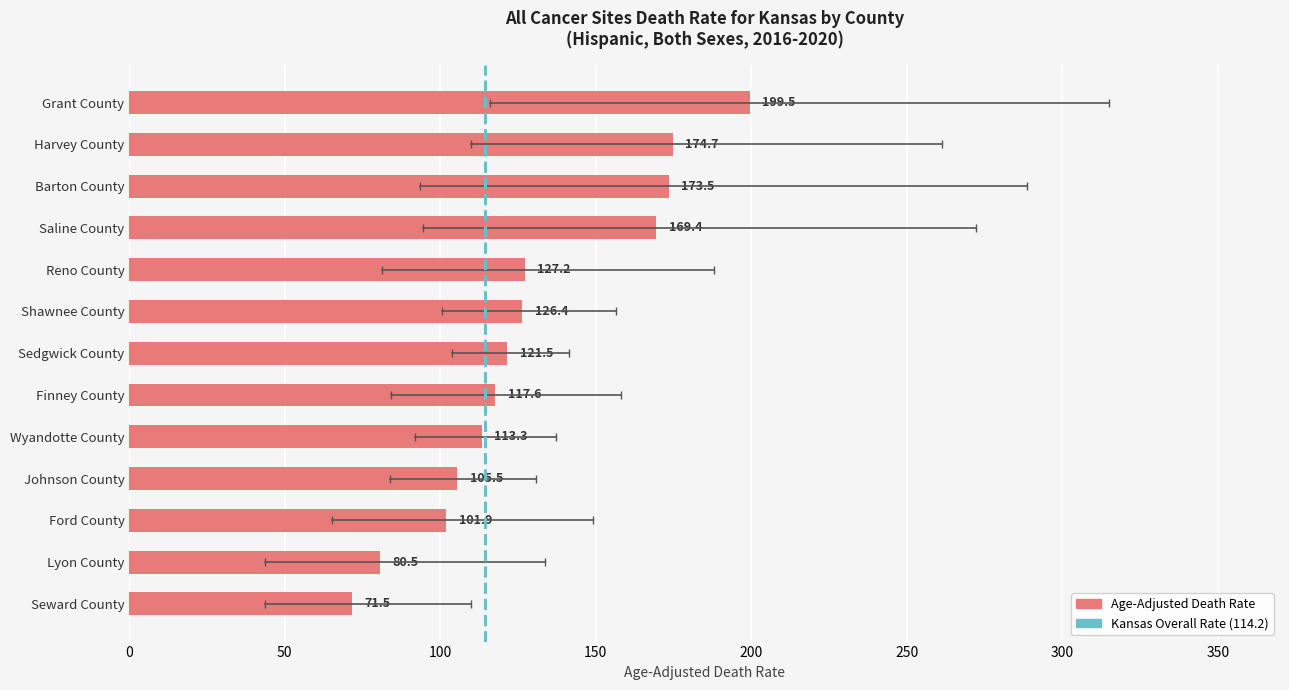

List the labels in order of value, largest first.

Grant County, Harvey County, Barton County, Saline County, Reno County, Shawnee County, Sedgwick County, Finney County, Wyandotte County, Johnson County, Ford County, Lyon County, Seward County